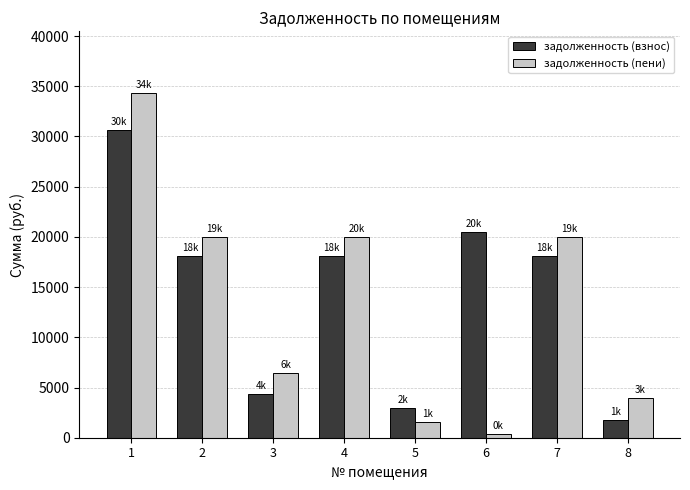

At 3, list the series in order from largest to smallest.

задолженность (пени), задолженность (взнос)